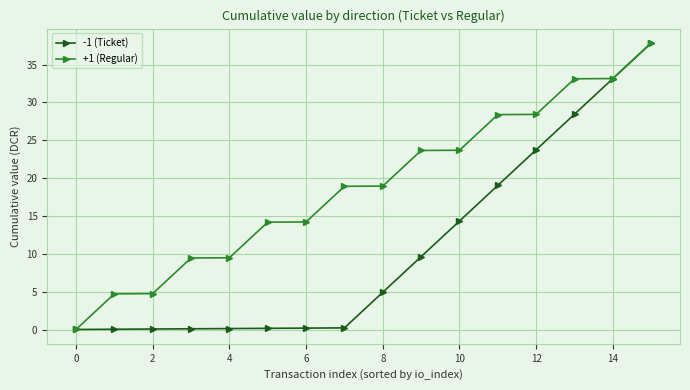

At how many categories does at least one series exceed 31?

3